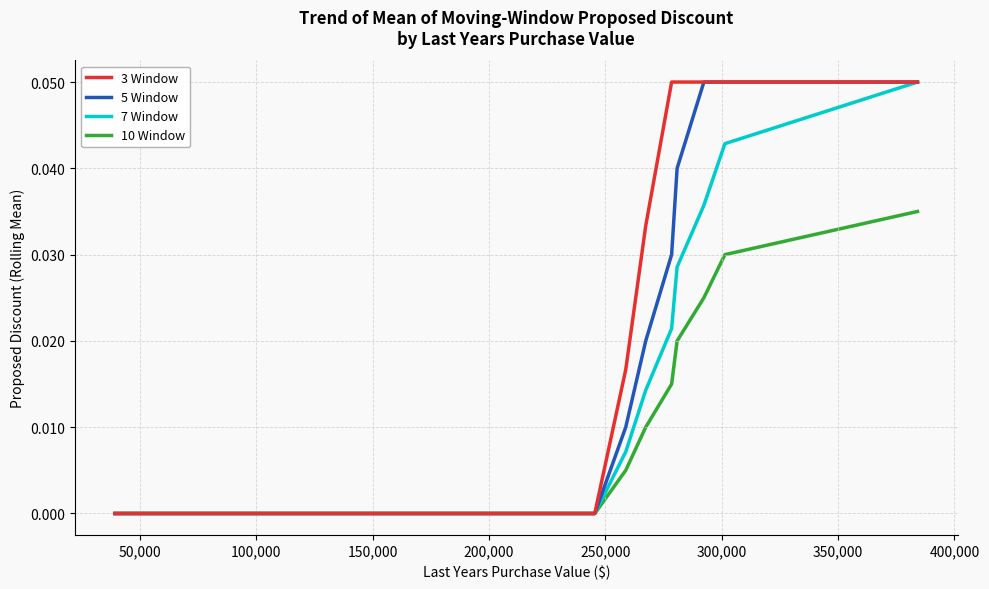

True or false: 5 Window and 7 Window cross at least once.

False